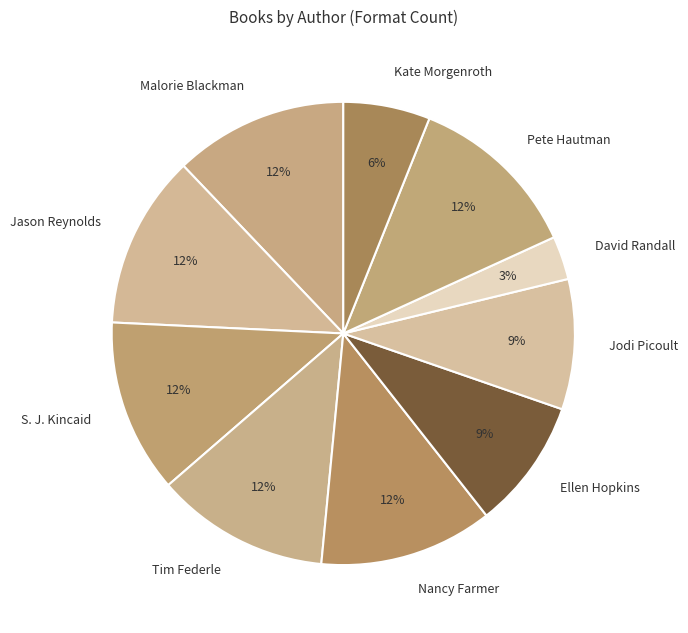

What percentage is the Tim Federle slice, to the nearest percent?

12%